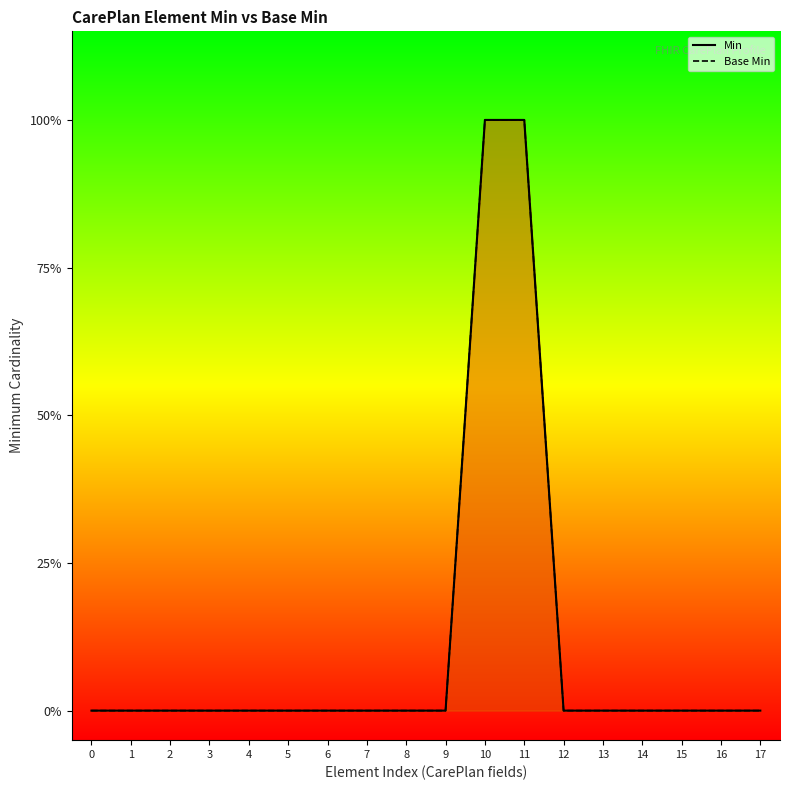

Does the chart display data point markers on the line(s)?

No